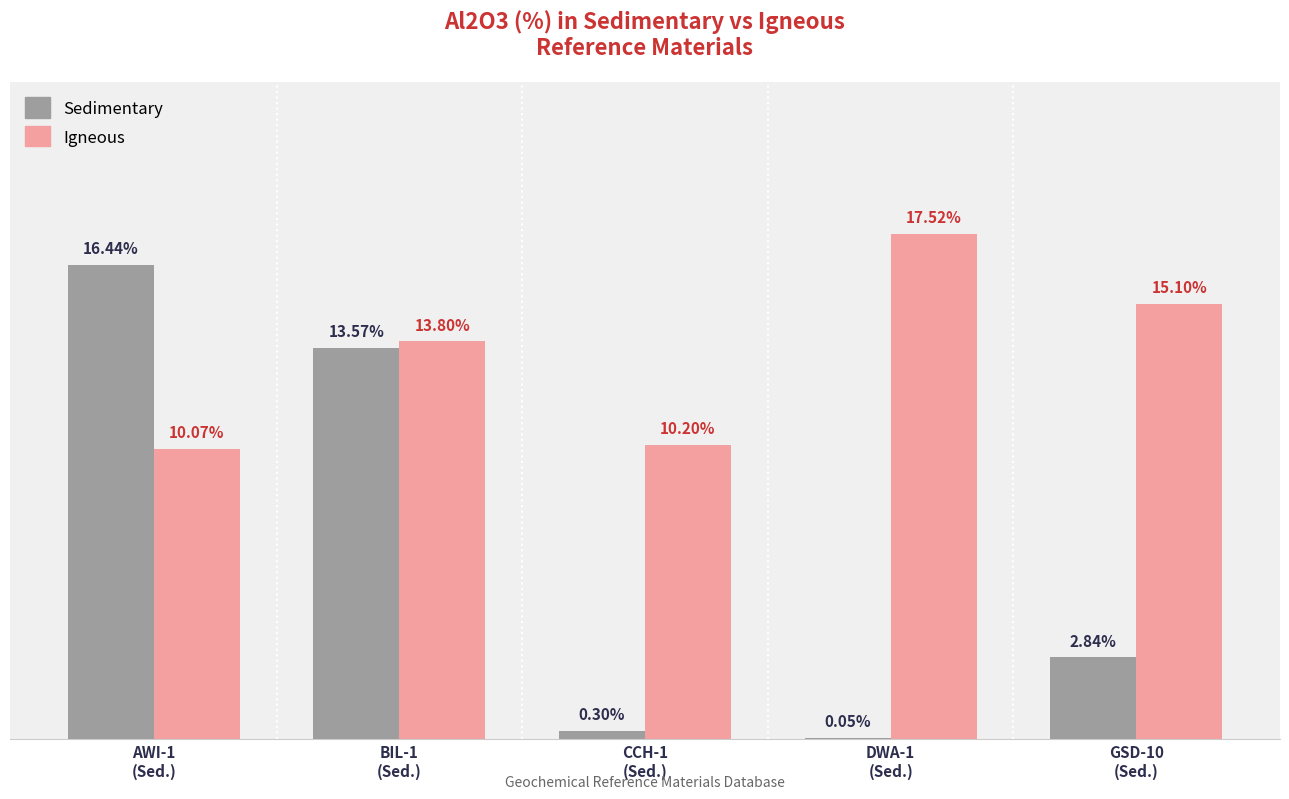

Where is Sedimentary nearest to the value 8?

GSD-10
(Sed.)